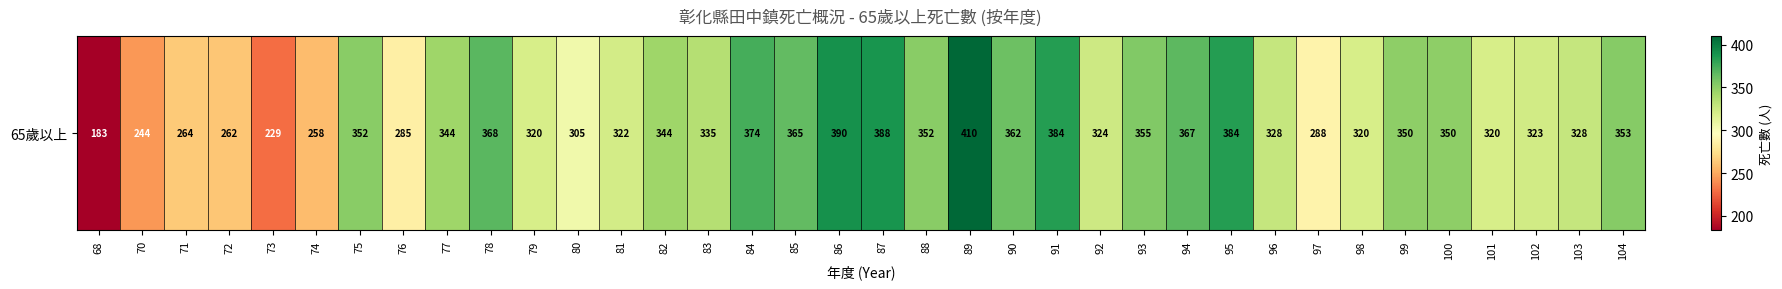

What is the approximate value at 77, to the nearest 5?

345